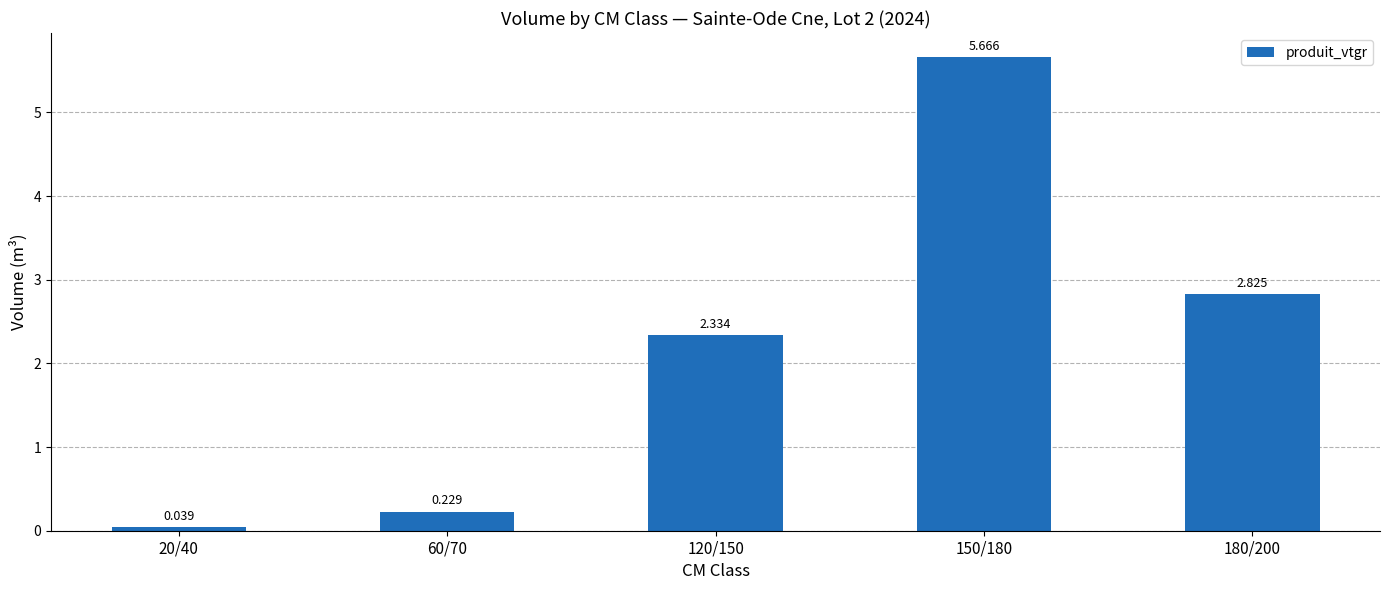

What is the change in value from 20/40 to 150/180?

+5.6